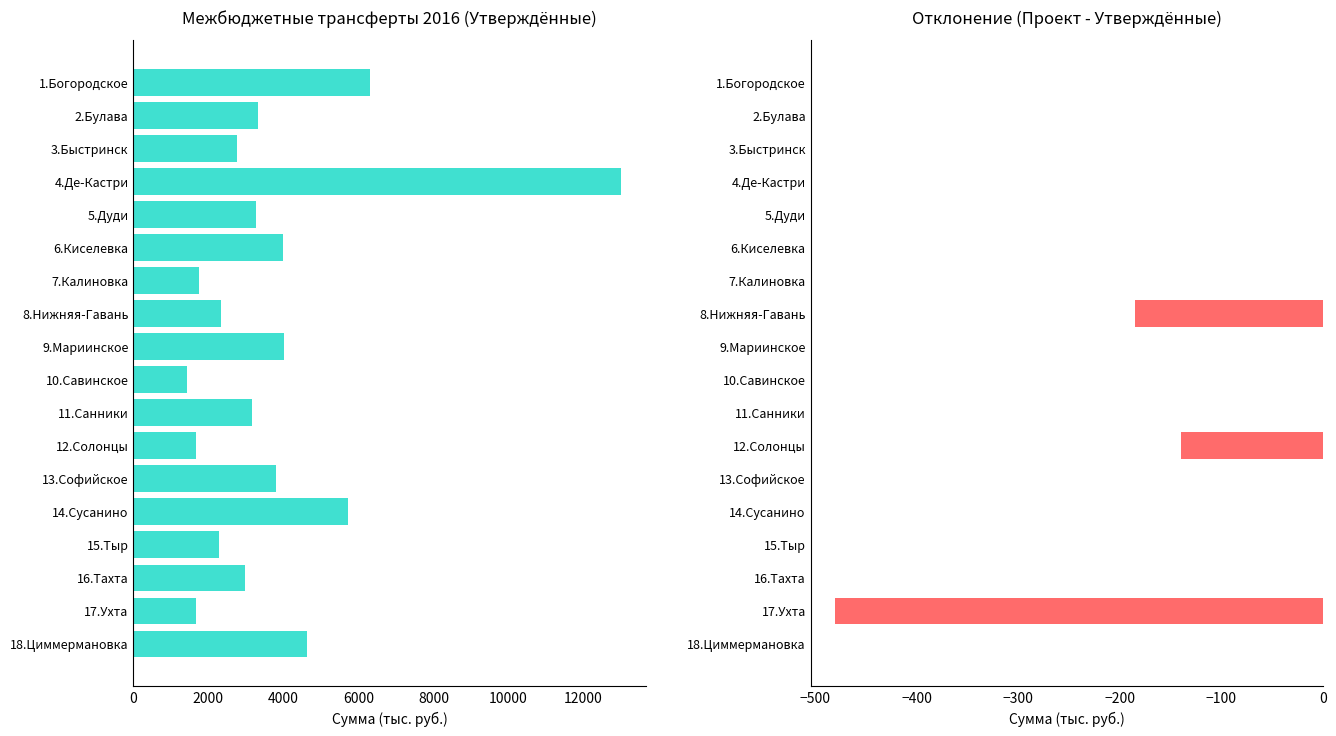

Reading left to right, transcribe all the data shown in this chart.

Утвержд. по решению от 24.12.2015 № 197: 6308.3	3318.6	2765.4	13006.2	3273.7	3983.2	1739.2	2344.8	4027.6	1429.7	3175.3	1666.0	3807.8	5734.4	2293.5	2964.7	1674.6	4640.6
Откл.: 0.0	0.0	0.0	0.0	0.0	0.0	0.0	-185.5	0.0	0.0	0.0	-139.6	0.0	0.0	0.0	0.0	-480.7	0.0